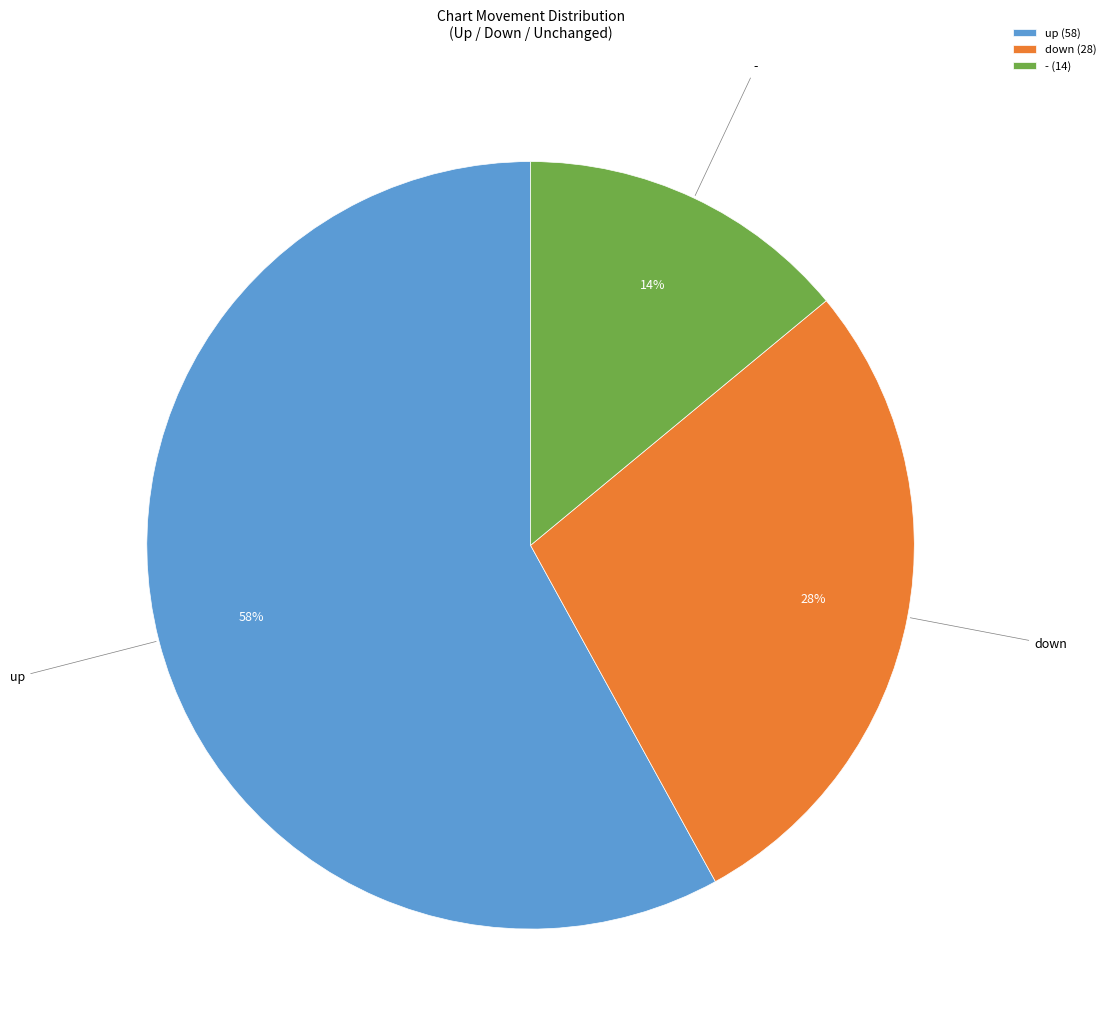

Is the sum of - and down greater than half?

No